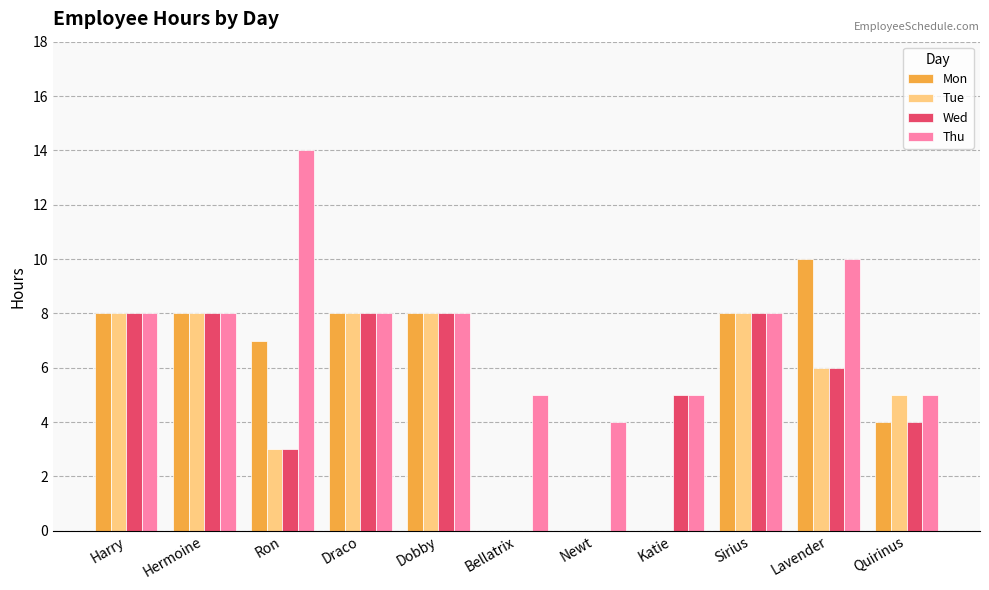

The Wed series shows 13 at Dobby. True or false?

False